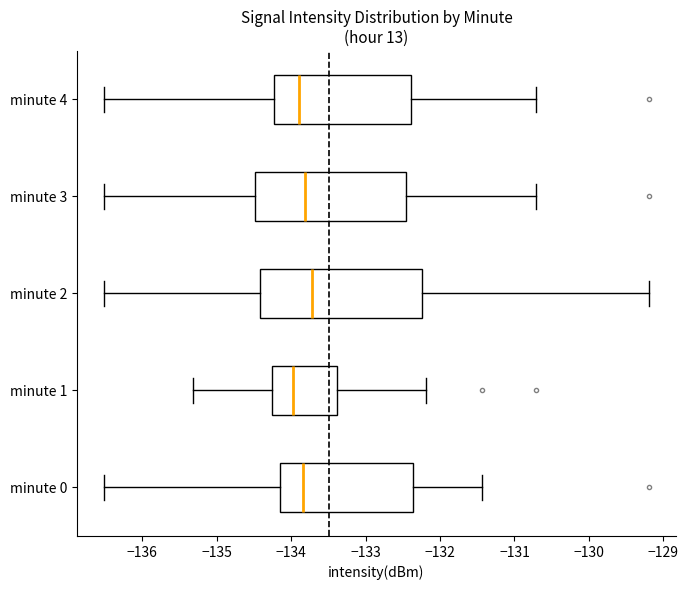

Reading bottom to top, transcribe this box plot: for each box, give where its median line is, the range the box spans, and where its two whiskers end, as read against the x-axis. The values are not printed on the chart, so give them approximately, as read against the axis.

minute 0: median -133.8, box -134.2 to -132.4, whiskers -136.5 to -131.4
minute 1: median -134.0, box -134.3 to -133.4, whiskers -135.3 to -132.2
minute 2: median -133.7, box -134.4 to -132.2, whiskers -136.5 to -129.2
minute 3: median -133.8, box -134.5 to -132.5, whiskers -136.5 to -130.7
minute 4: median -133.9, box -134.2 to -132.4, whiskers -136.5 to -130.7